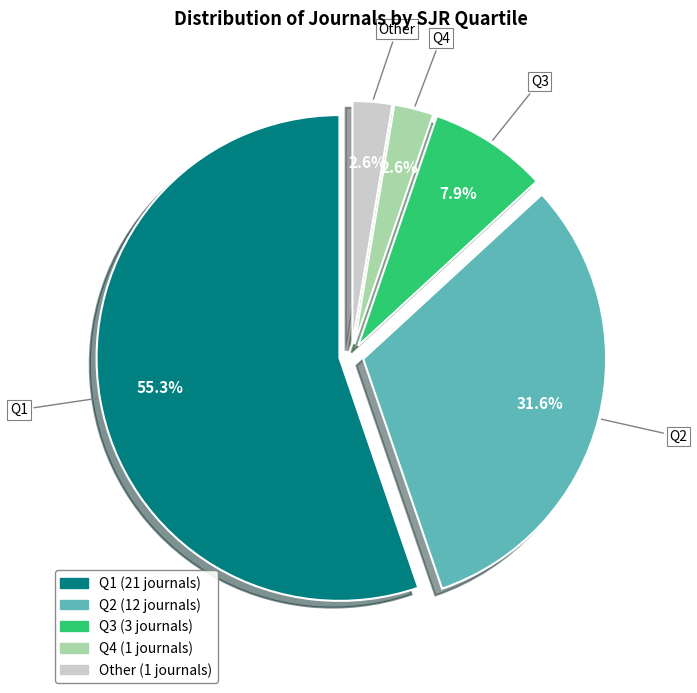

What is the largest slice in the pie chart?

Q1